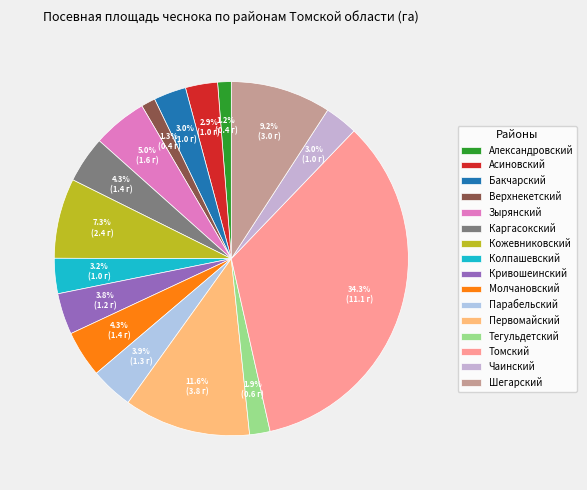

Which slice is the smallest?

Александровский